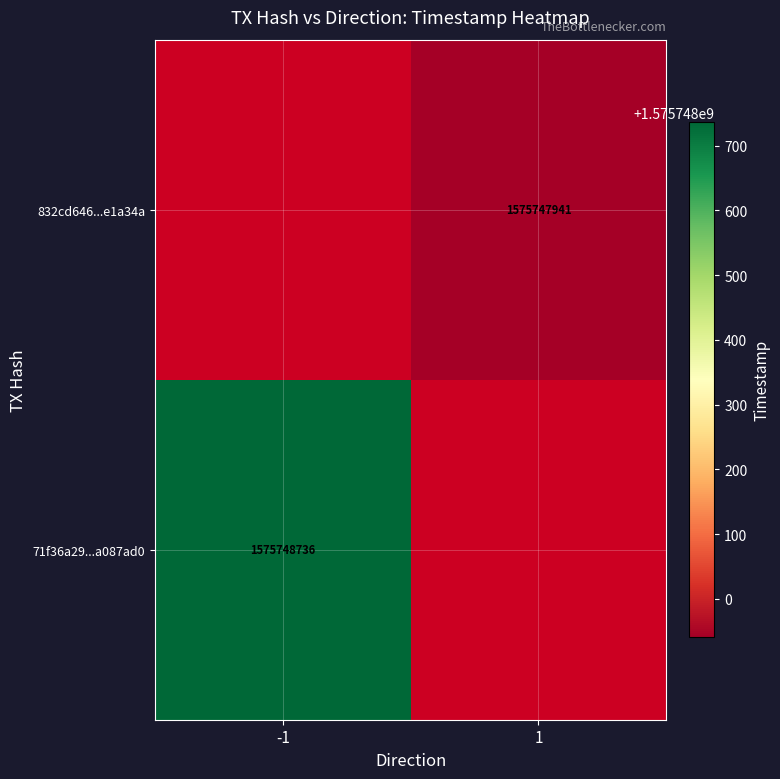

Between time_stamp and direction, which is larger?

time_stamp